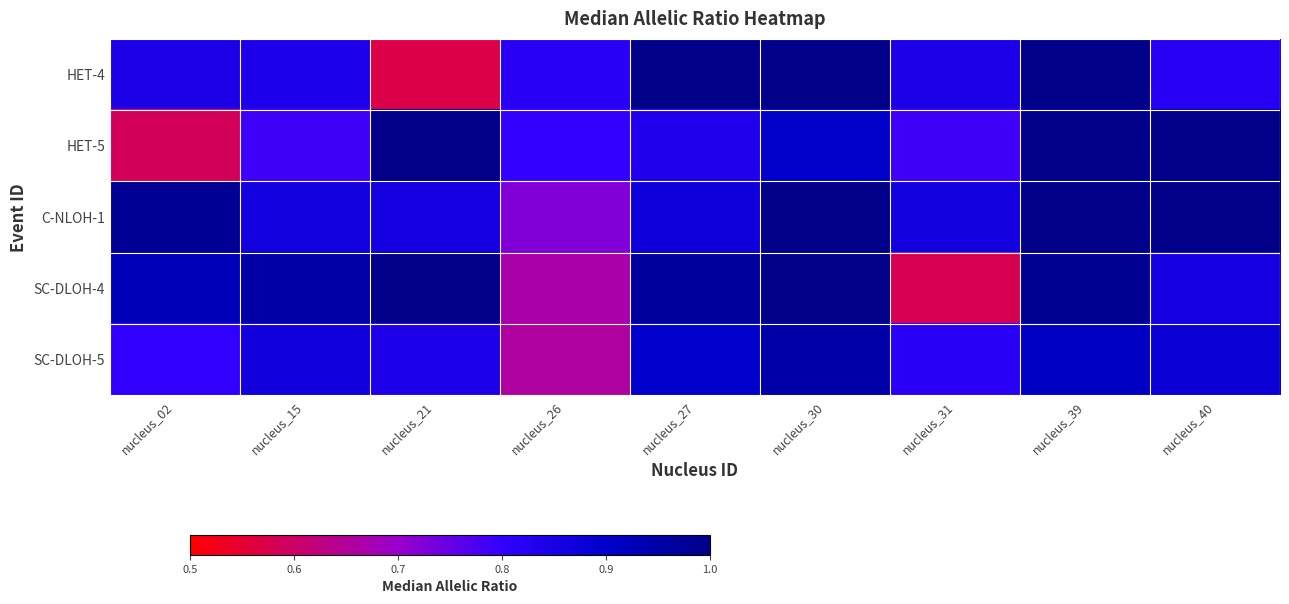

Reading right to left, extract all data points from this chart.

HET-4: nucleus_40=0.8	nucleus_39=1.0	nucleus_31=0.8	nucleus_30=1.0	nucleus_27=1.0	nucleus_26=0.8	nucleus_21=0.6	nucleus_15=0.8	nucleus_02=0.8
HET-5: nucleus_40=1.0	nucleus_39=1.0	nucleus_31=0.8	nucleus_30=0.9	nucleus_27=0.8	nucleus_26=0.8	nucleus_21=1.0	nucleus_15=0.8	nucleus_02=0.6
C-NLOH-1: nucleus_40=1.0	nucleus_39=1.0	nucleus_31=0.9	nucleus_30=1.0	nucleus_27=0.9	nucleus_26=0.7	nucleus_21=0.9	nucleus_15=0.9	nucleus_02=1.0
SC-DLOH-4: nucleus_40=0.9	nucleus_39=1.0	nucleus_31=0.6	nucleus_30=1.0	nucleus_27=1.0	nucleus_26=0.7	nucleus_21=1.0	nucleus_15=1.0	nucleus_02=0.9
SC-DLOH-5: nucleus_40=0.9	nucleus_39=0.9	nucleus_31=0.8	nucleus_30=0.9	nucleus_27=0.9	nucleus_26=0.7	nucleus_21=0.8	nucleus_15=0.9	nucleus_02=0.8